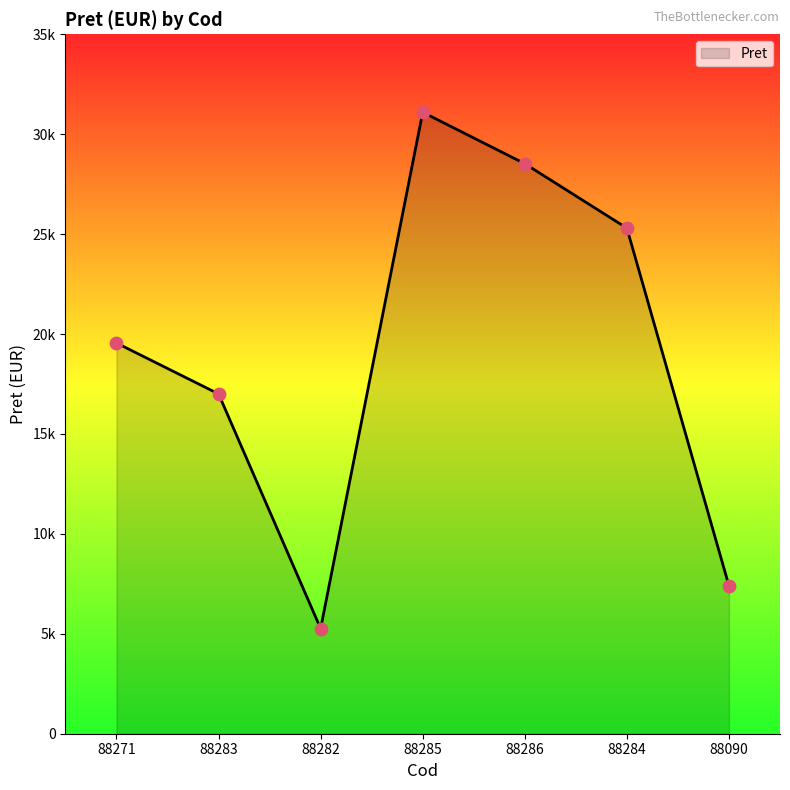

What is the ratio of the value at 88271 to the value at 88283?

1.1